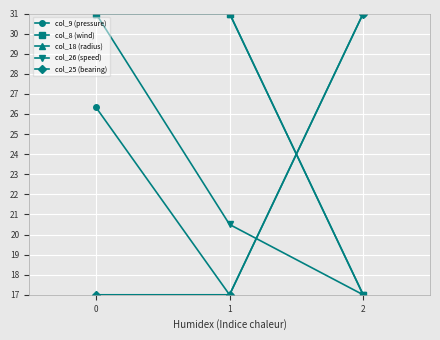

The col_26 (speed) series shows 31.0 at 0. True or false?

True